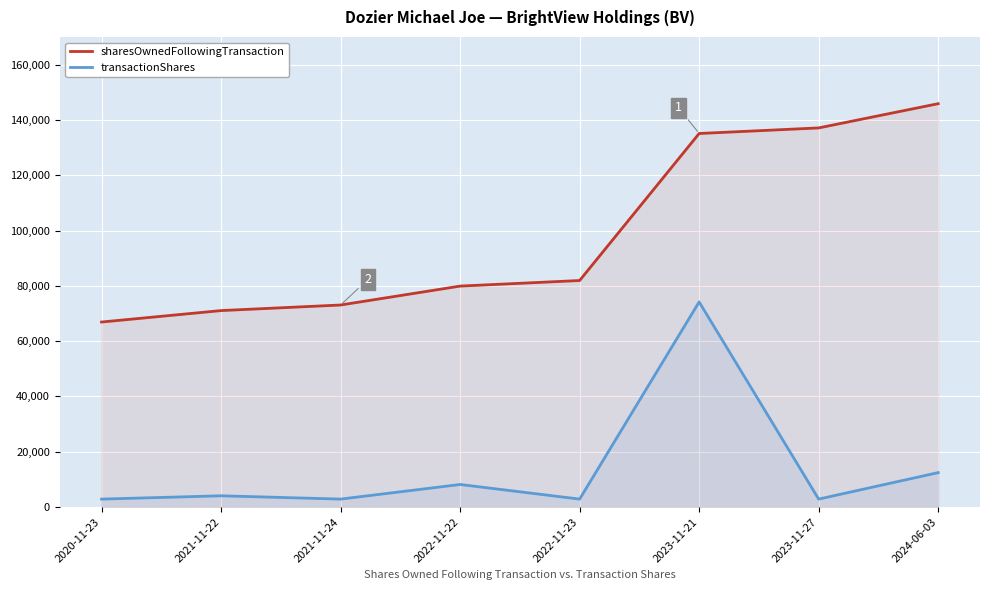

What is the average value of the sharesOwnedFollowingTransaction series?

98868